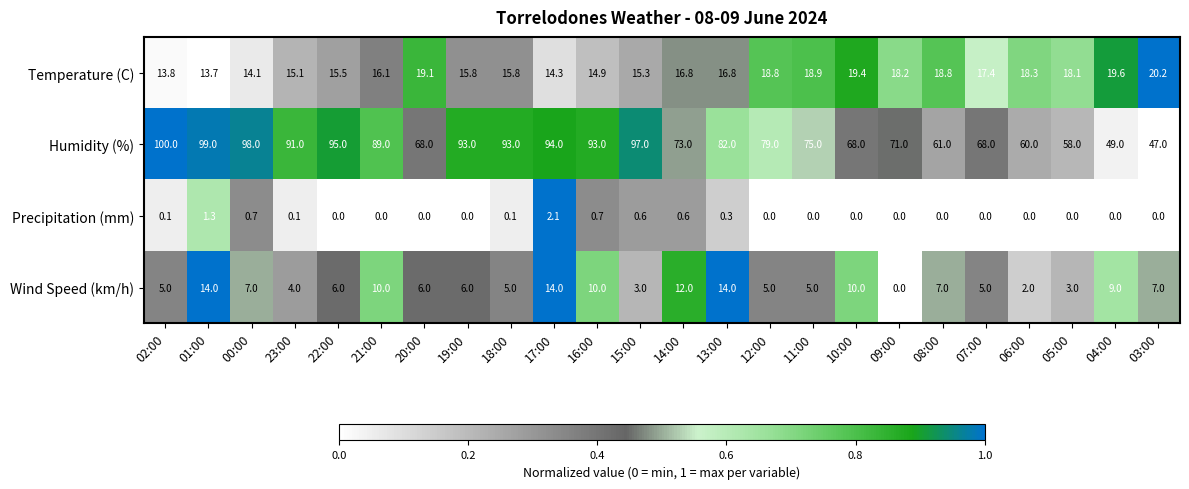

How many categories are shown in the chart?

24